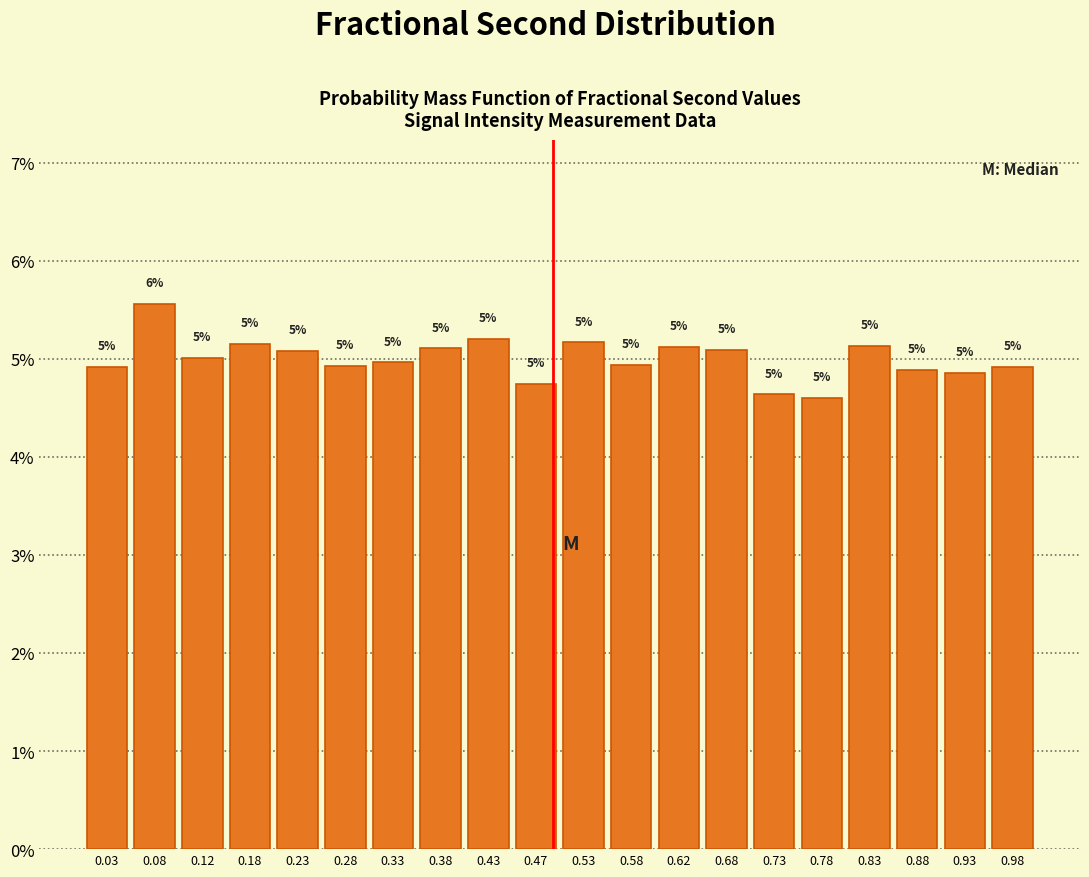

Which range on the x-axis has the tallest bar?

0.05 to 0.10